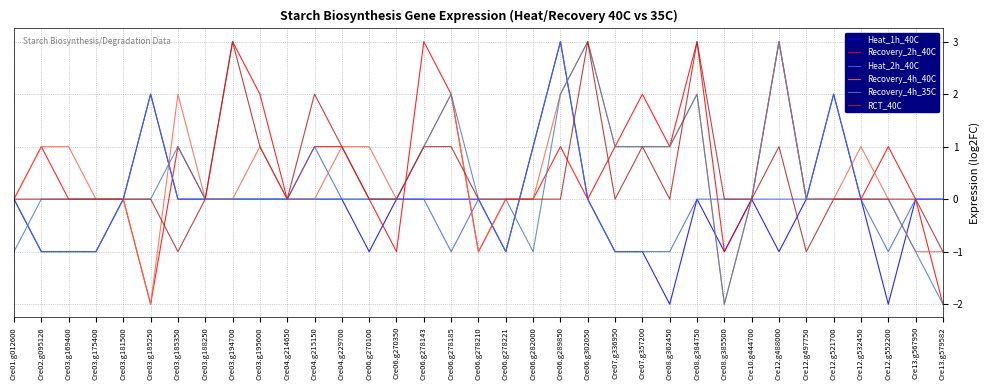

What is the difference between the maximum and second lowest values in the Recovery_4h_35C series?

5